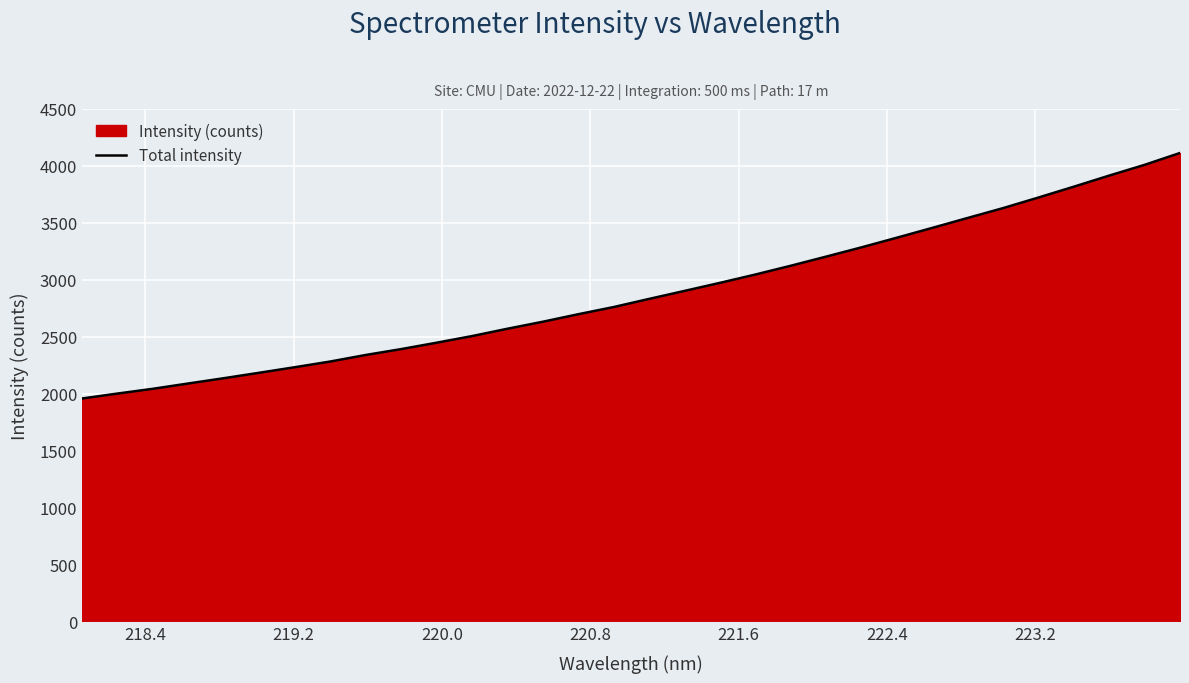

What is the value of the 19th point from the left?

2972.4